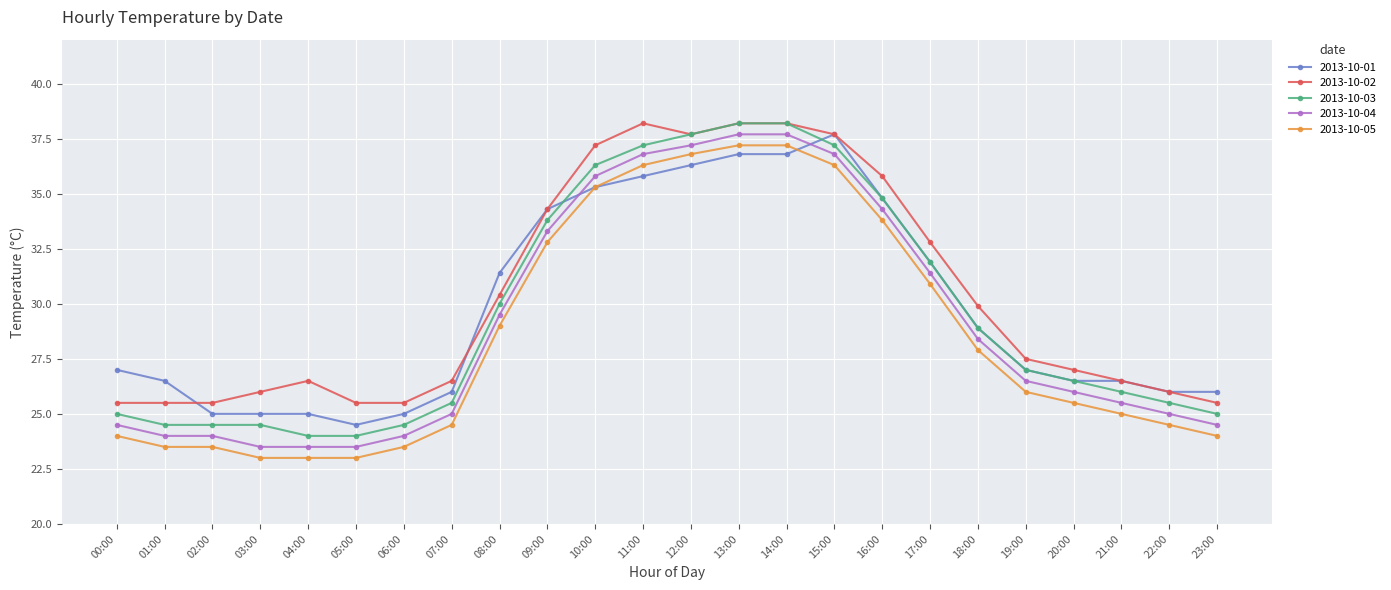

What is the minimum value for 2013-10-03?

24.0